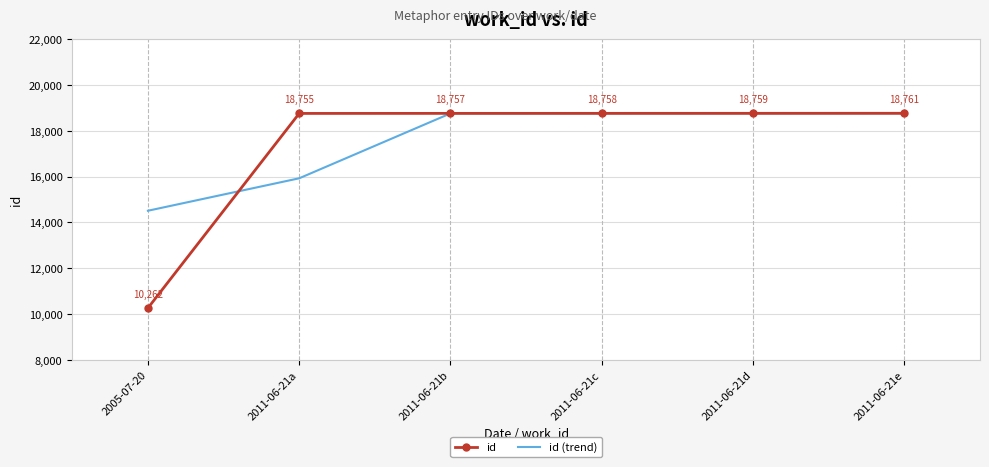

At which category is the sum across all series the highest?

2011-06-21e